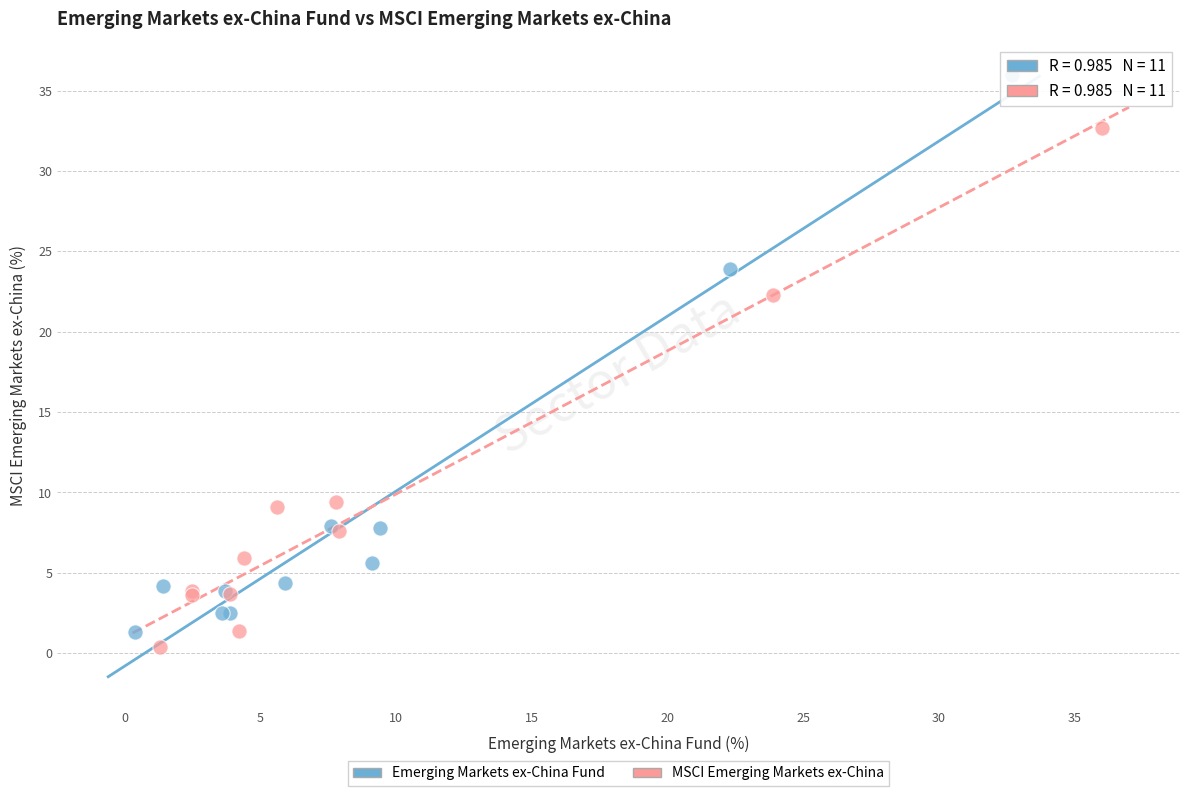

Which series contains the highest Y value?

Emerging Markets ex-China Fund